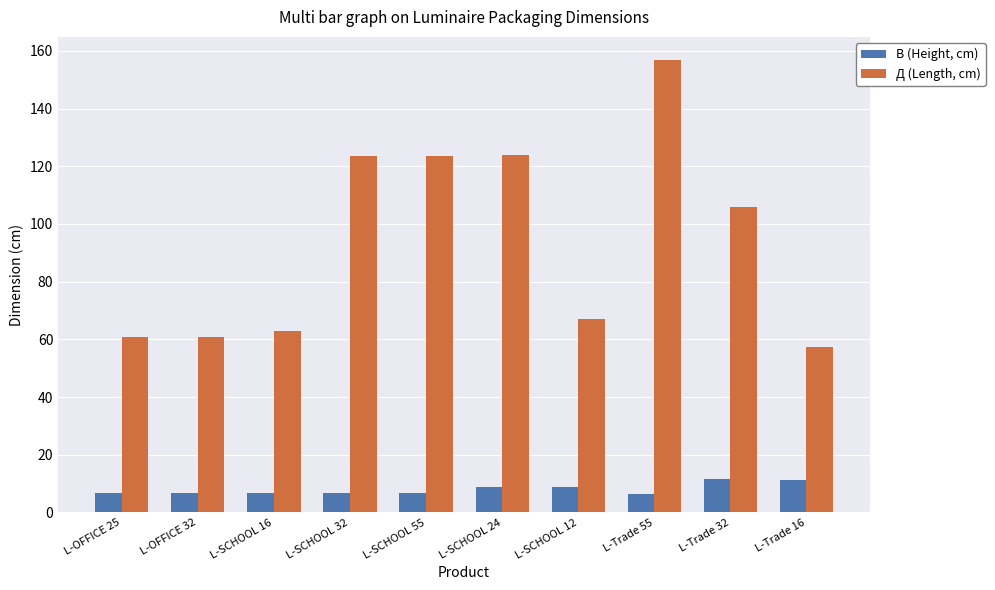

What are all the series names shown in the legend?

В (Height, cm), Д (Length, cm)